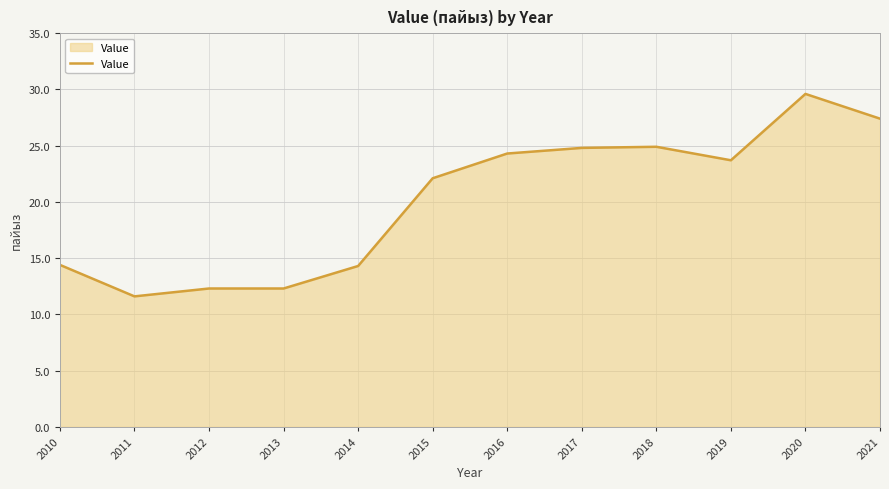

What is the ratio of the value at 2019 to the value at 2011?

2.0